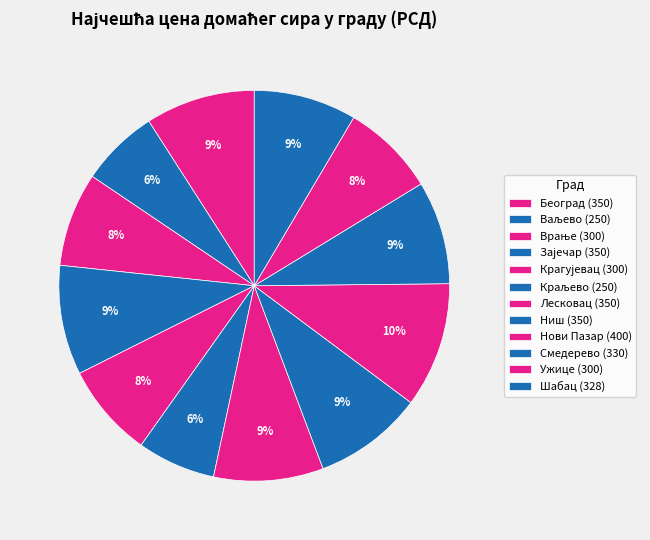

How many slices are in this pie chart?

12